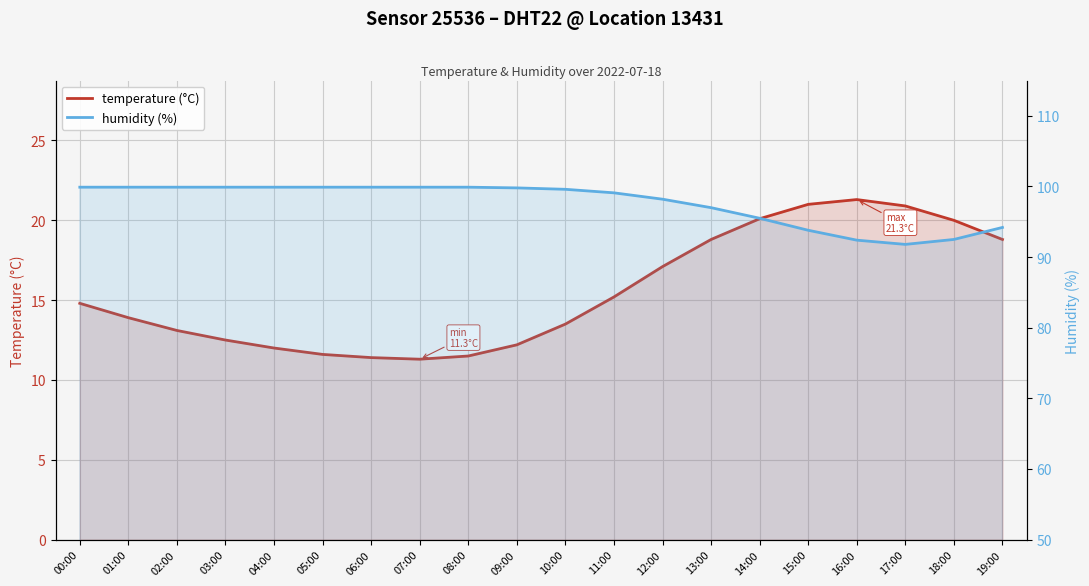

Which series changed the most between 04:00 and 16:00?

temperature (°C)